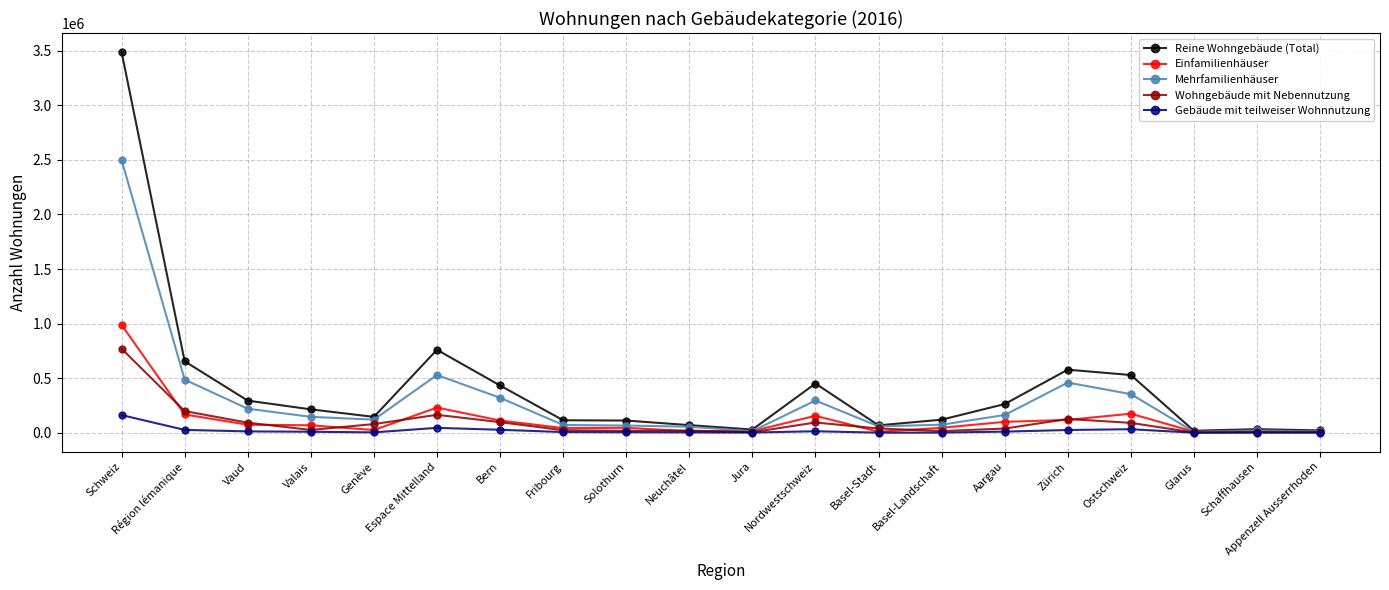

The value of Mehrfamilienhäuser at Vaud is 220664. True or false?

True